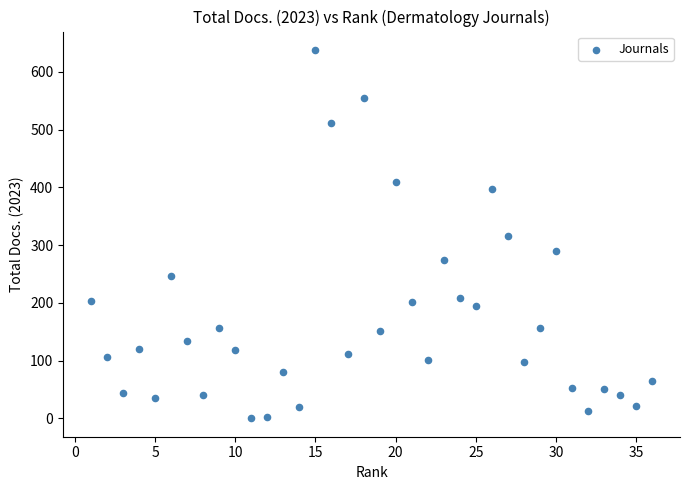

What is the range of Y values (max minus min)?

638